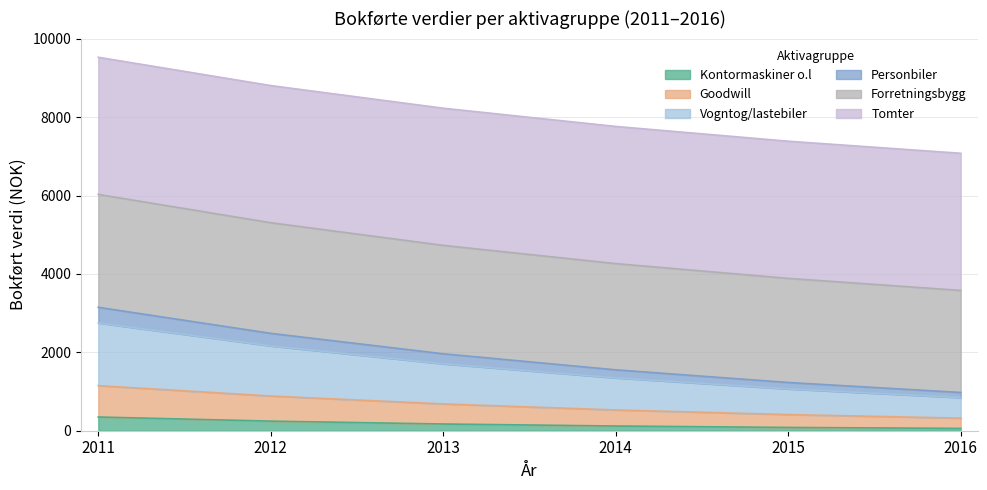

At which category is the sum across all series the highest?

2011